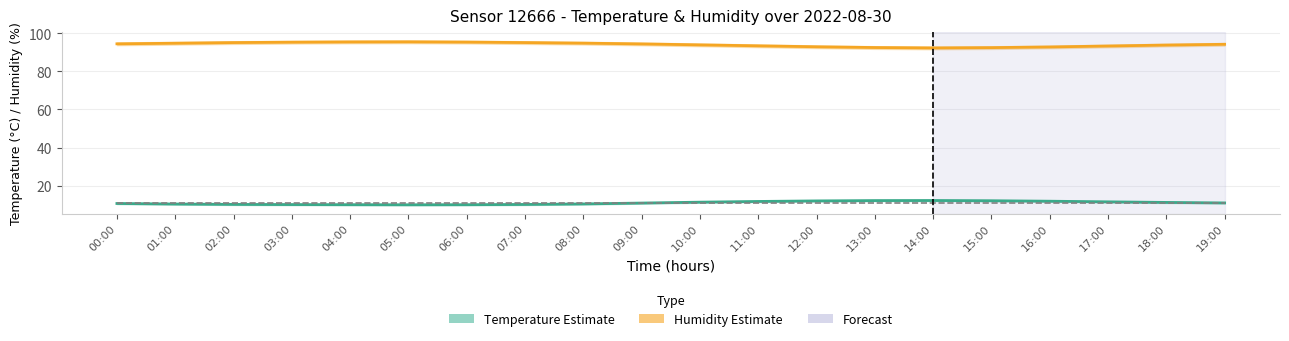

In Humidity Estimate, how many points are lower than both neighbors (excluding endpoints)?

1